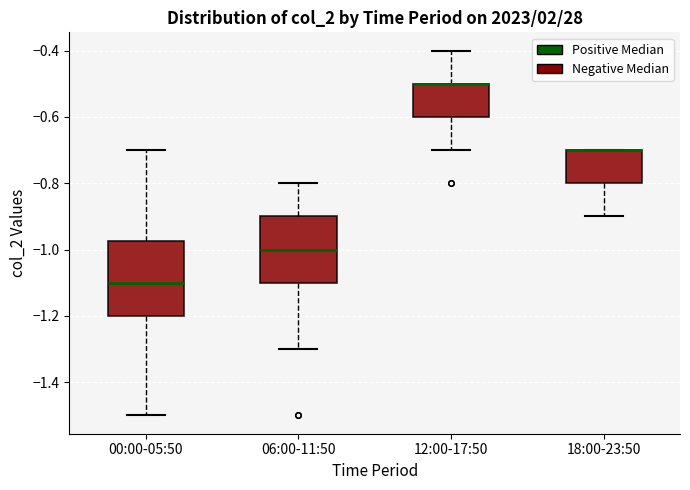

Reading left to right, transcribe this box plot: for each box, give where its median line is, the range the box spans, and where its two whiskers end, as read against the y-axis. The values are not printed on the chart, so give them approximately, as read against the axis.

00:00-05:50: median -1.10, box -1.20 to -0.98, whiskers -1.50 to -0.70
06:00-11:50: median -1.00, box -1.10 to -0.90, whiskers -1.30 to -0.80
12:00-17:50: median -0.50 (drawn on the box's upper edge), box -0.60 to -0.50, whiskers -0.70 to -0.40
18:00-23:50: median -0.70 (drawn on the box's upper edge), box -0.80 to -0.70, whiskers -0.90 to -0.70